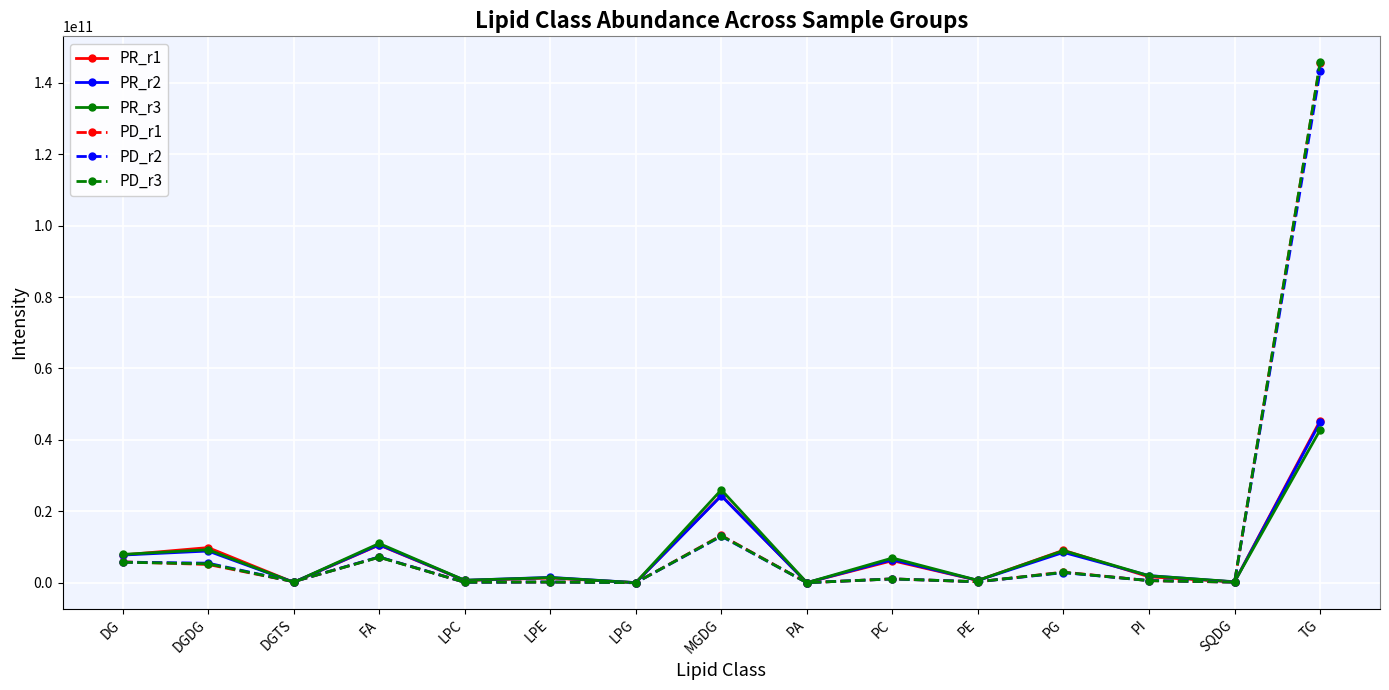

What is the label of the 10th point from the left?

PC